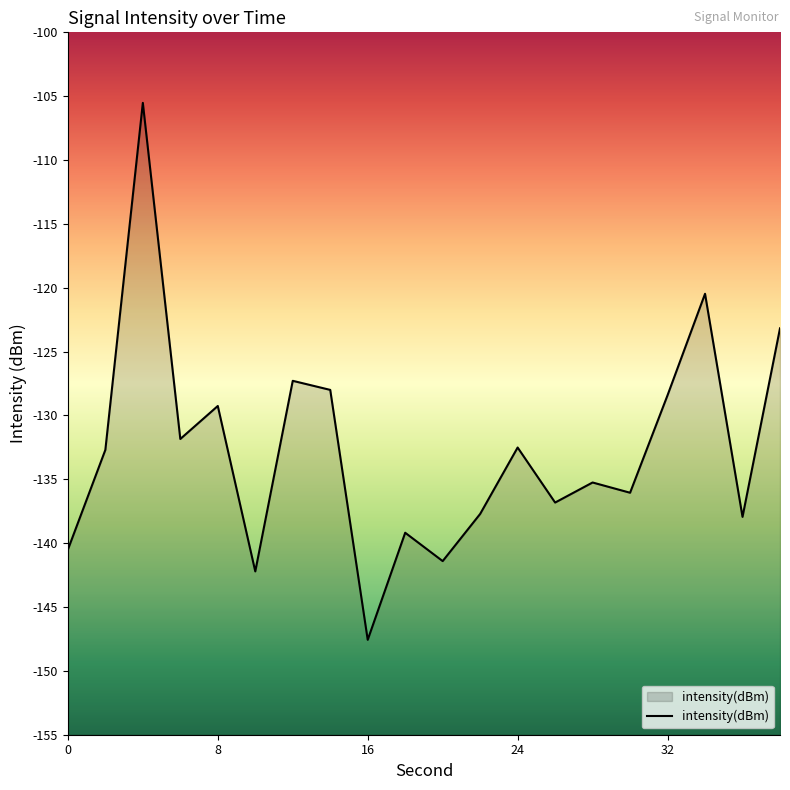

At which label is the value closest to -126?

12